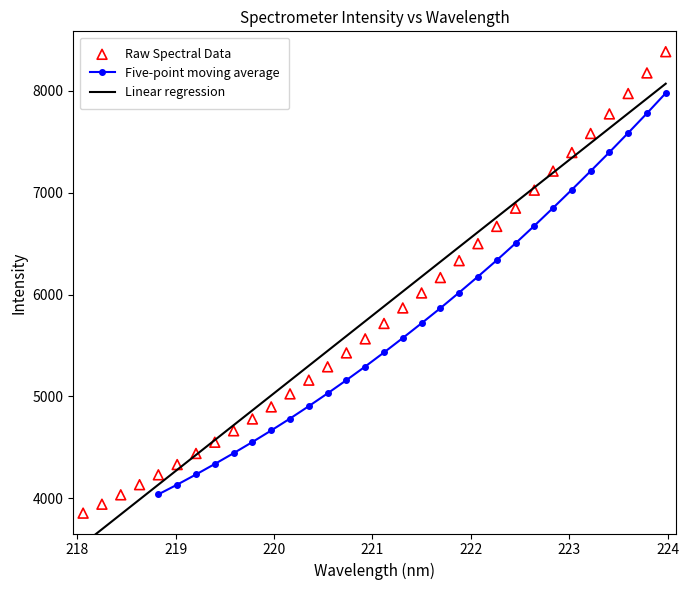

Which has a higher value, 218.8244 or 220.9264?

220.9264